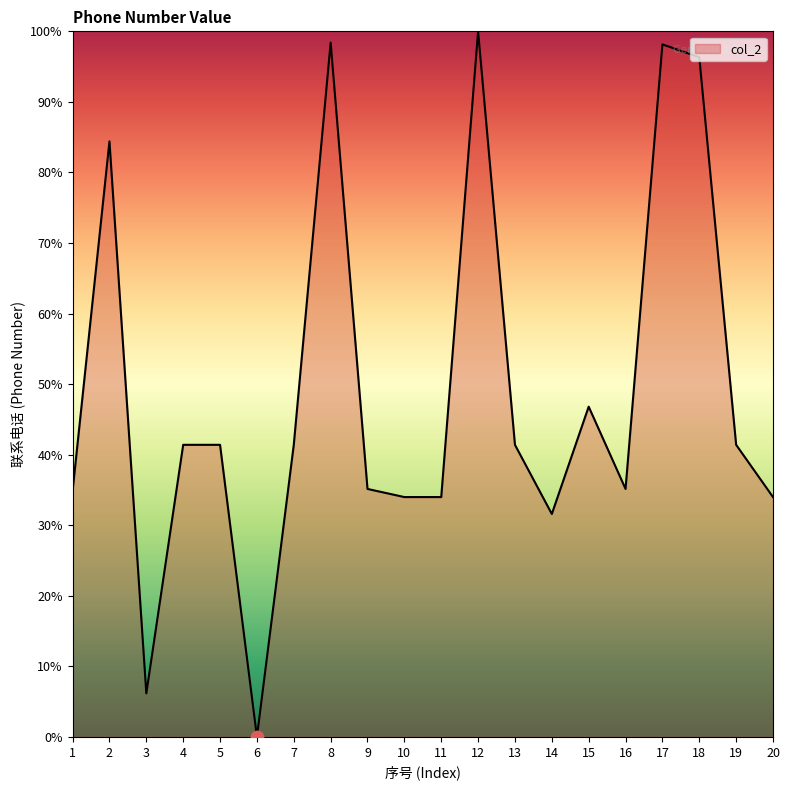

What is the change in value from 11 to 16?

+1.2